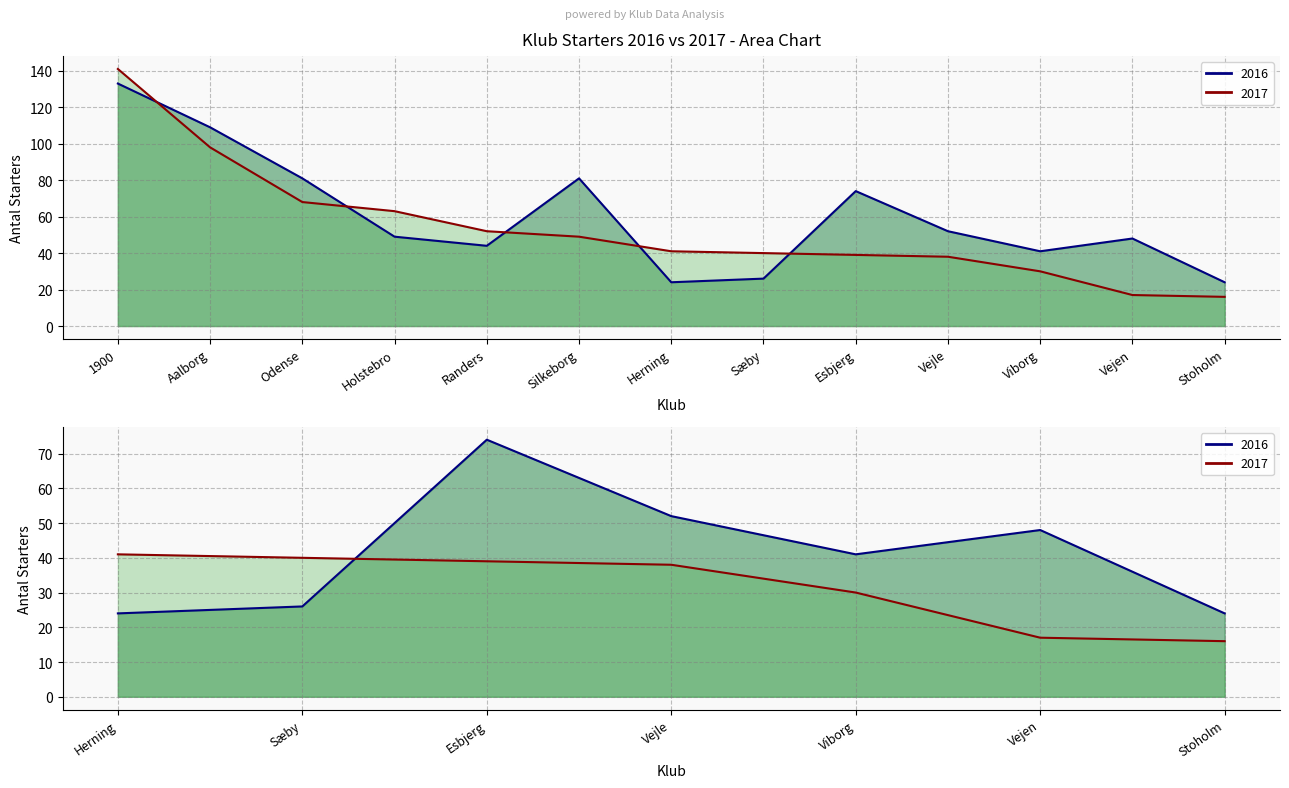

Between Holstebro and Vejen, which series saw the biggest shift?

Starters 2017